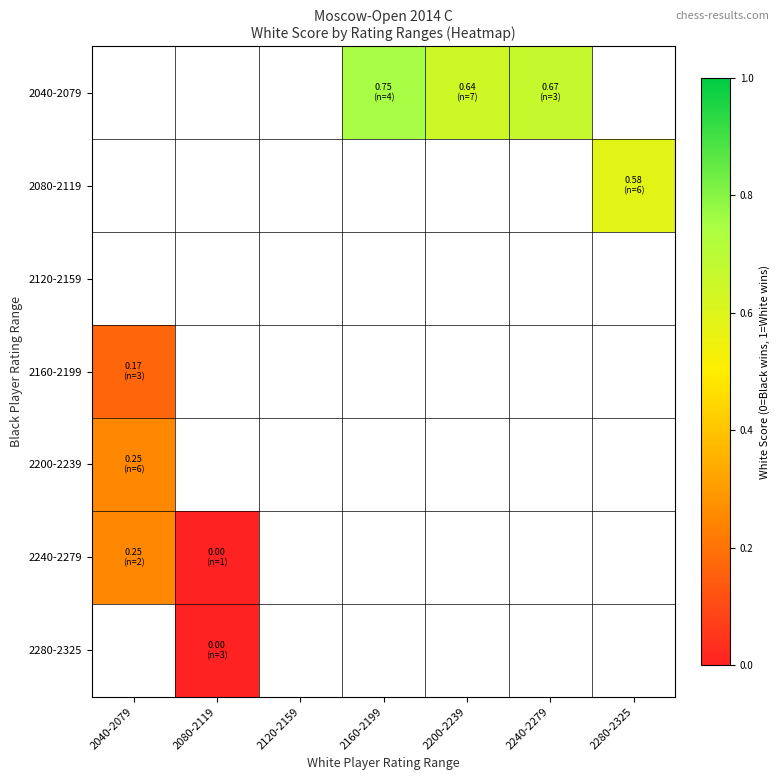

True or false: 2200-2239 has a value of 0.2 at 2040-2079.

True